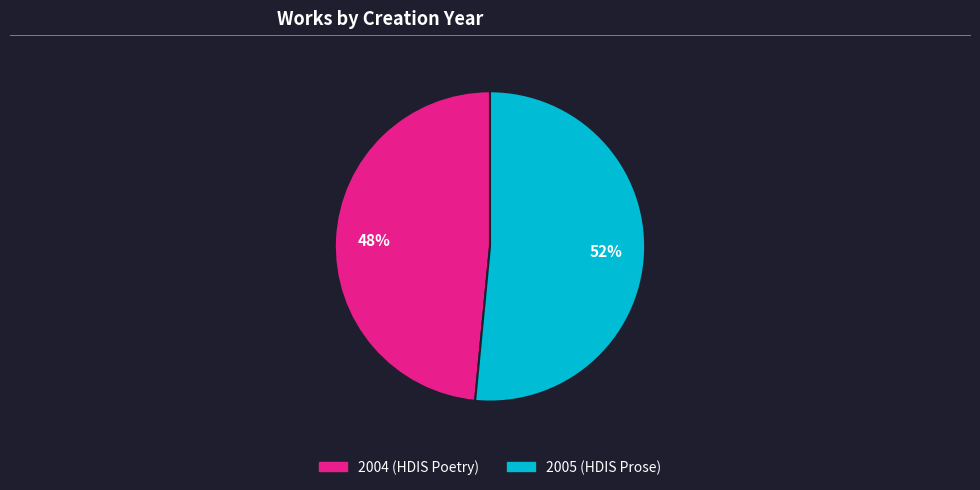

Which slice represents more than half of the pie?

2005 (HDIS Prose)